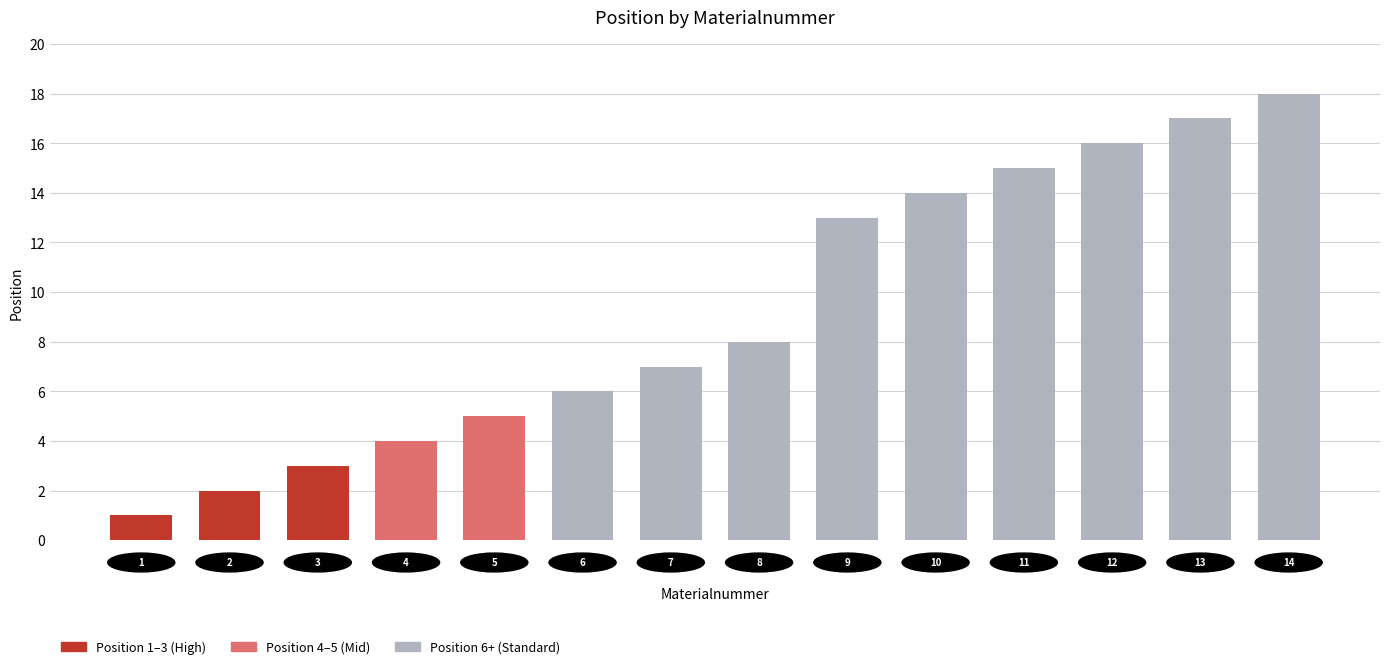

Reading right to left, list all the values displayed in this chart.

18	17	16	15	14	13	8	7	6	5	4	3	2	1